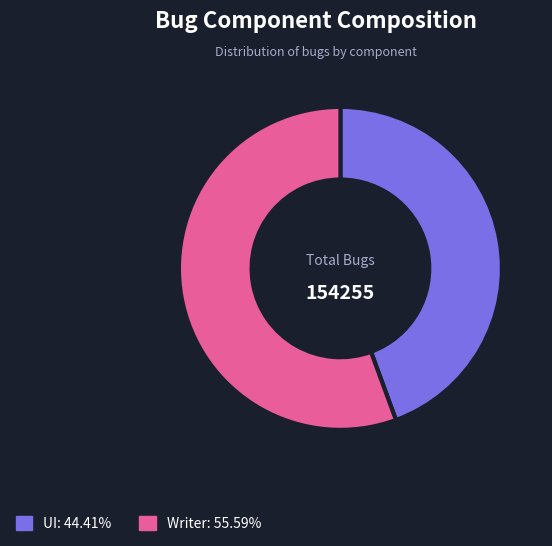

Is there a majority slice in this chart?

Yes